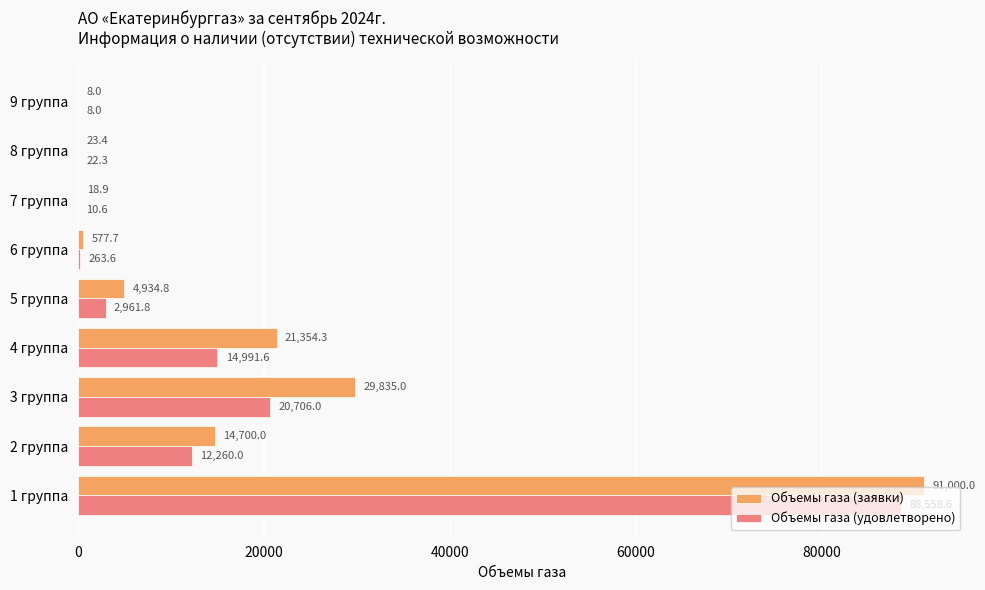

What is the sum of the Объемы газа (удовлетворено) values at 3 группа and 7 группа?

20716.6